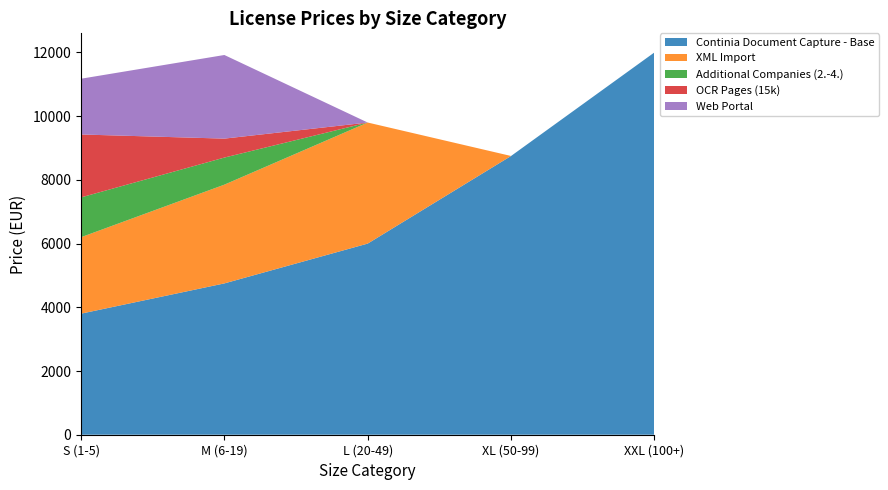

Reading left to right, extract all data points from this chart.

Continia Document Capture - Base: 3800	4750	6000	8750	12000
XML Import: 2400	3100	3800	0	0
Additional Companies (2.-4.): 1250	850	0	0	0
OCR Pages (15k): 1975	595	0	0	0
Web Portal: 1750	2625	0	0	0